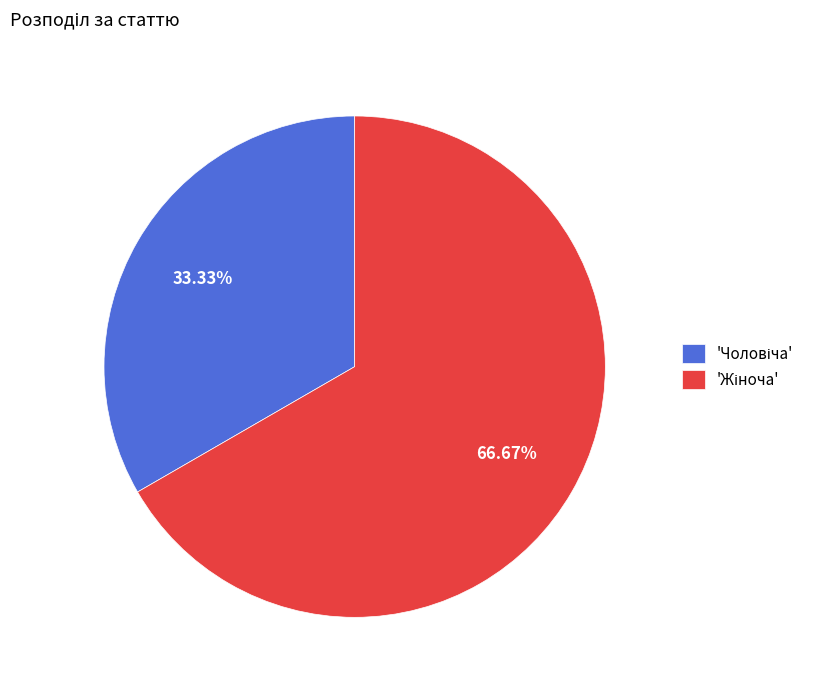

Does any single category account for the majority?

Yes